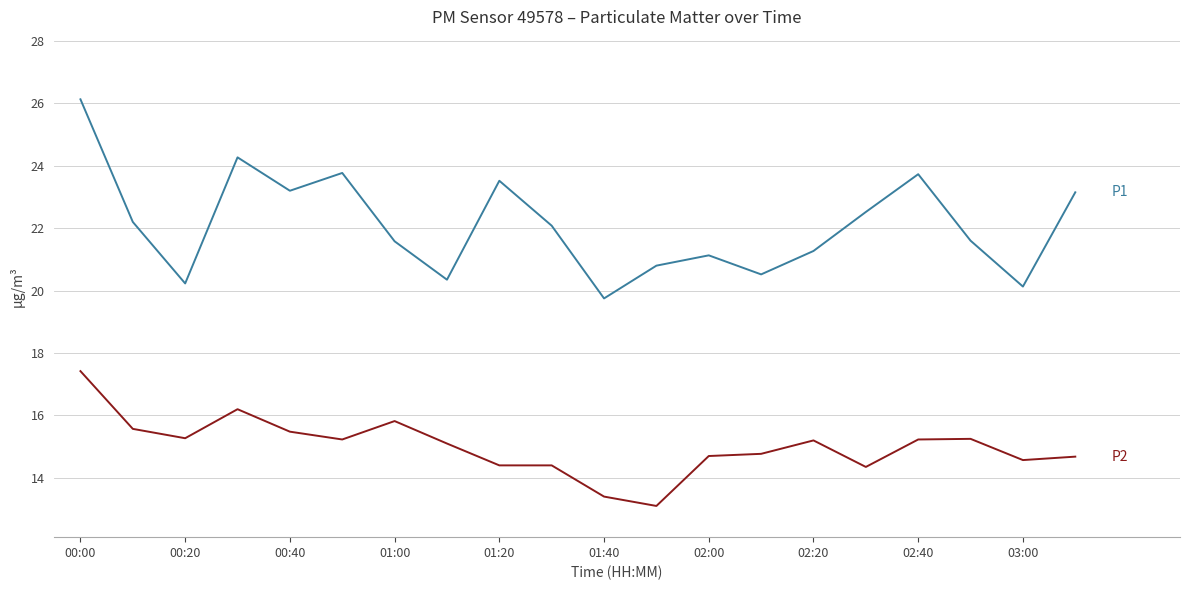

What is the maximum value shown in the chart?

26.1